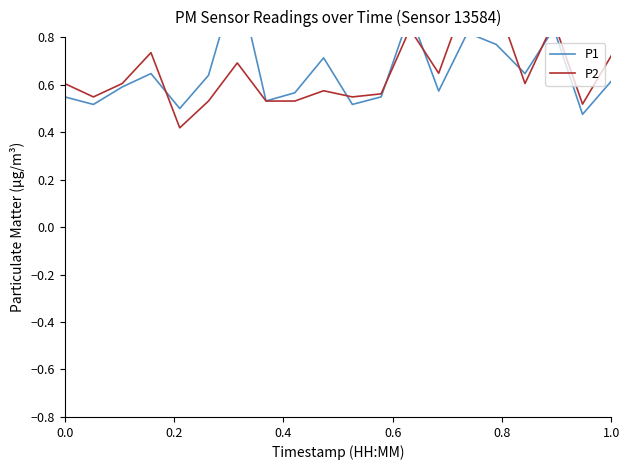

The value of P1 at 1.0 is 0.9. True or false?

False